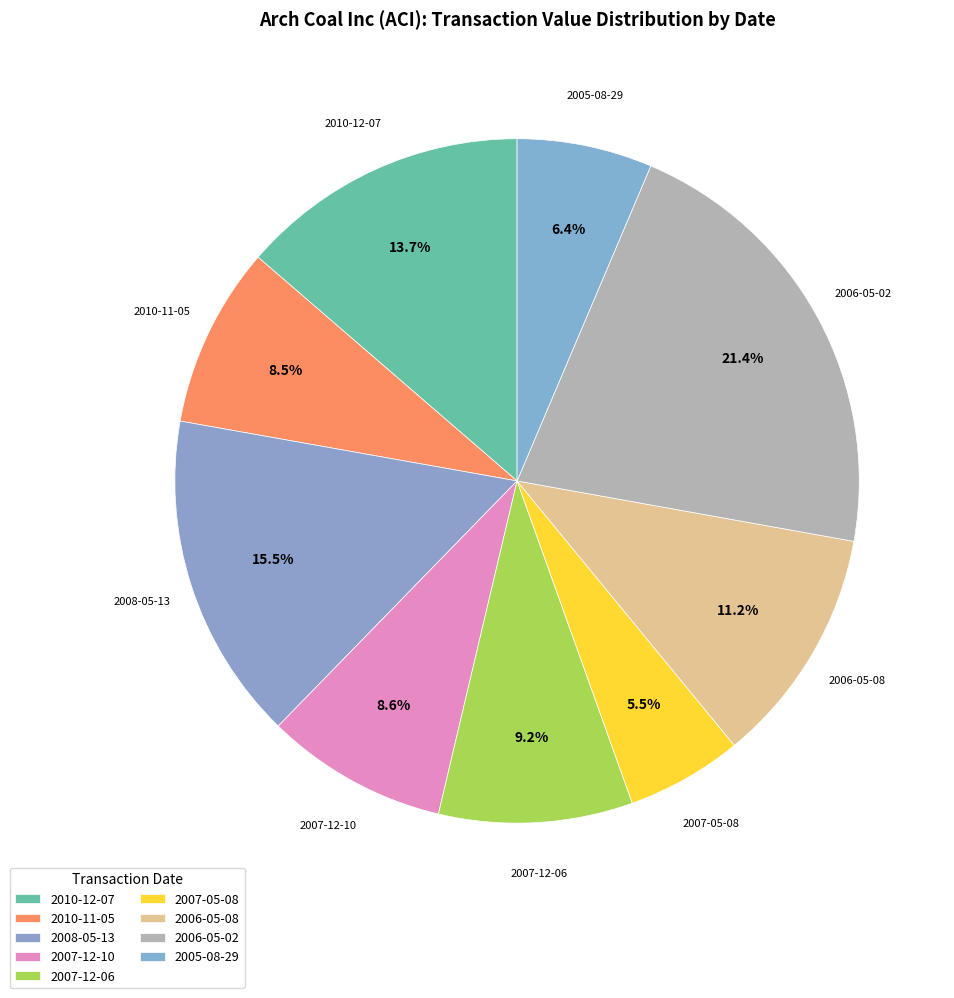

How many slices are in this pie chart?

9